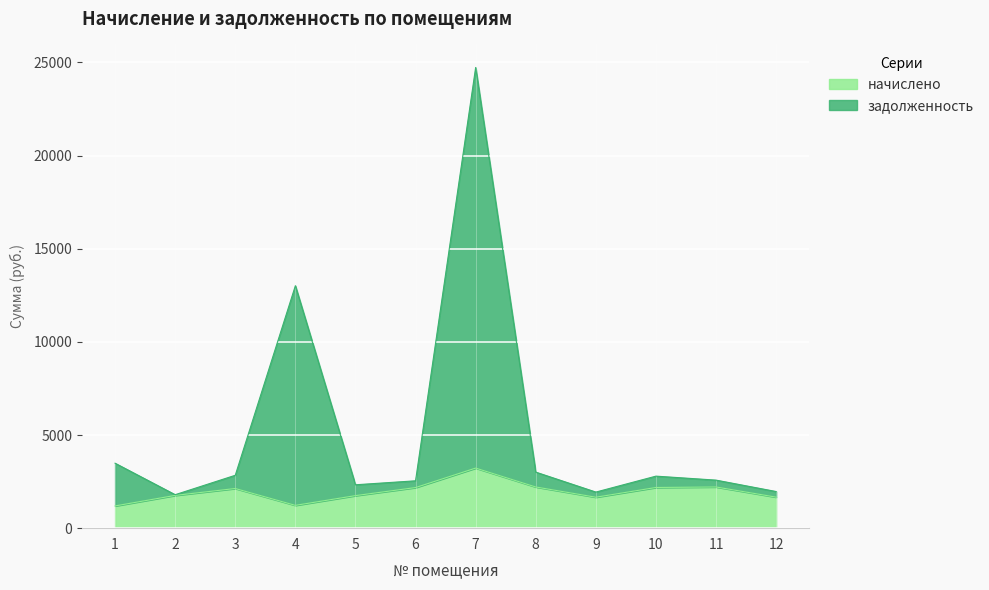

Reading right to left, transcribe all the data shown in this chart.

начислено: 1665.3	2211.3	2184.0	1661.4	2211.3	3225.3	2180.1	1747.2	1224.6	2129.4	1758.9	1193.4
задолженность: 1966.7	2579.0	2793.2	1937.8	3009.3	24732.2	2542.8	2329.2	13015.6	2839.0	1796.7	3487.0